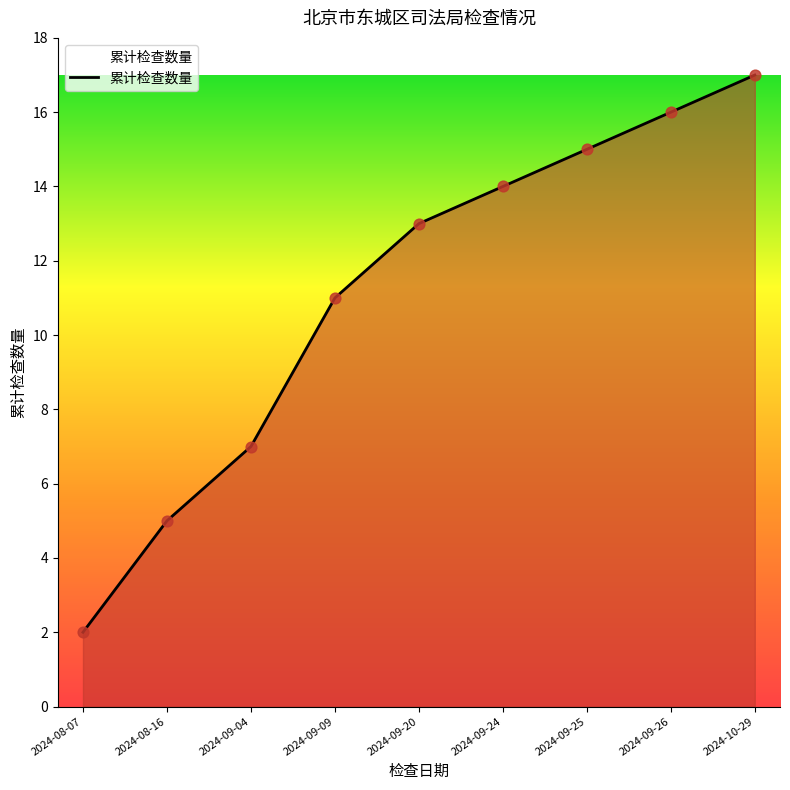

What is the change in value from 2024-09-20 to 2024-09-26?

+3